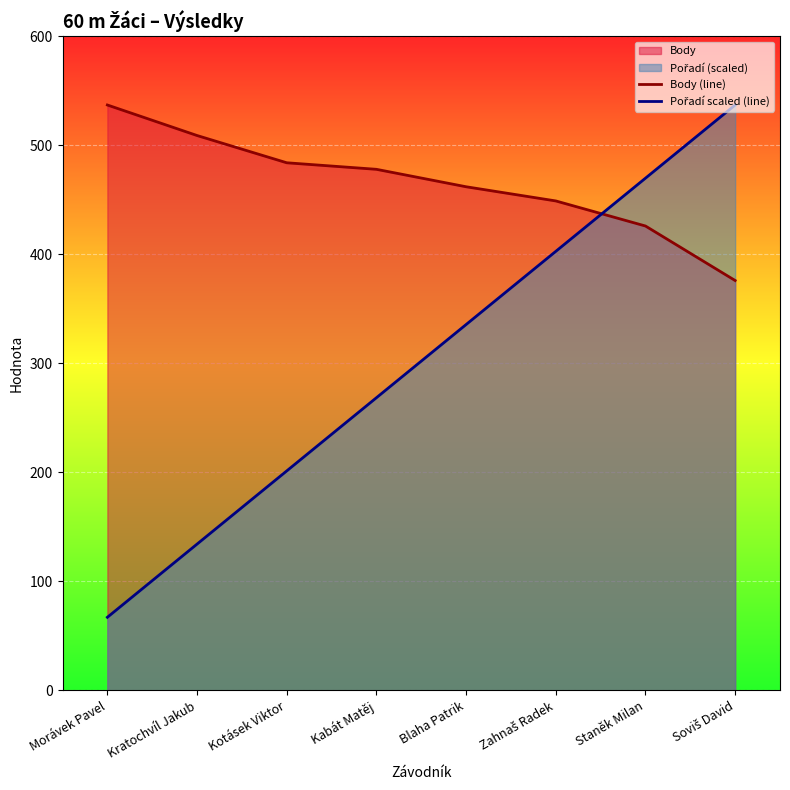

True or false: Pořadí scaled (line) and Body (line) cross at least once.

True